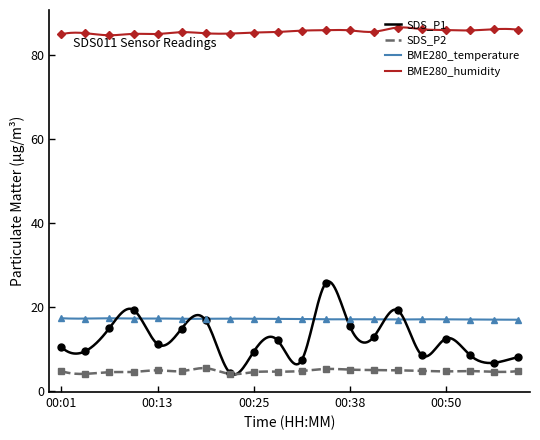

True or false: BME280_temperature has a value of 5.4 at 01:00.

False